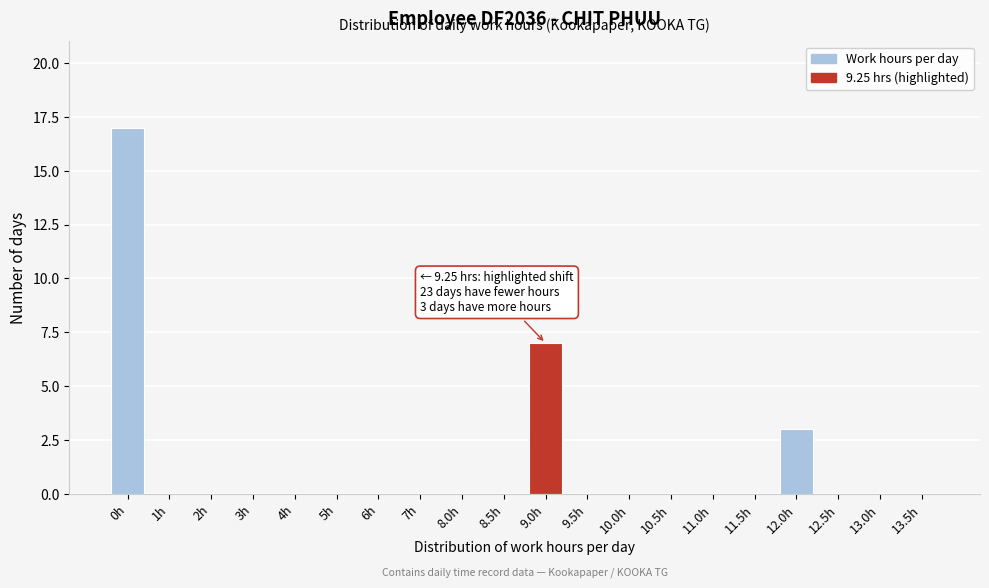

Reading left to right, what are all the values shown in this chart?

0h=17	1h=0	2h=0	3h=0	4h=0	5h=0	6h=0	7h=0	8.0h=0	8.5h=0	9.0h=7	9.5h=0	10.0h=0	10.5h=0	11.0h=0	11.5h=0	12.0h=3	12.5h=0	13.0h=0	13.5h=0